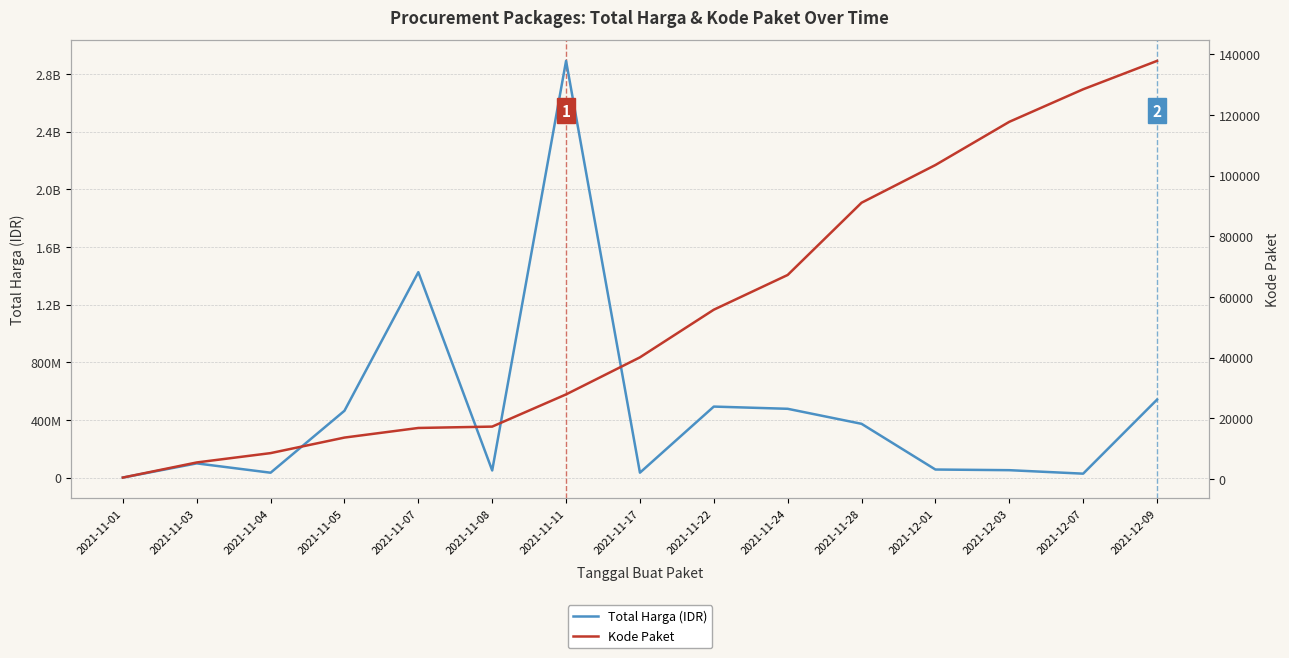

True or false: Kode Paket and Total Harga (IDR) intersect in this chart.

False